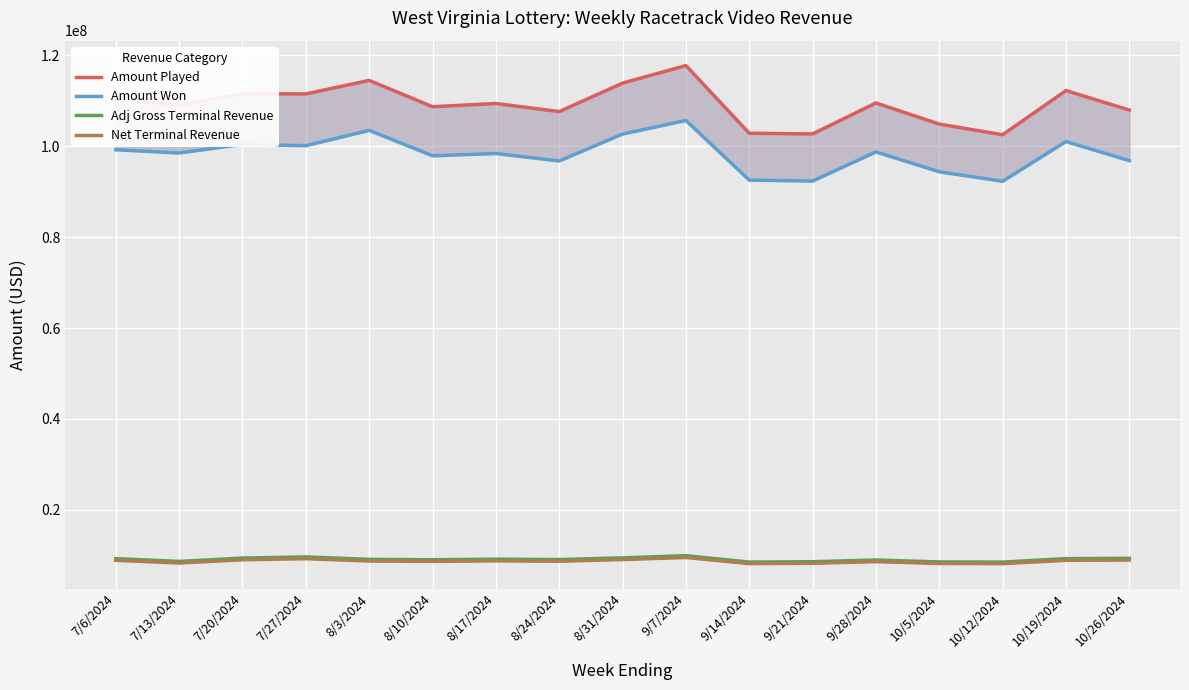

Is it true that Amount Played equals 109518401.5 at 9/28/2024?

True